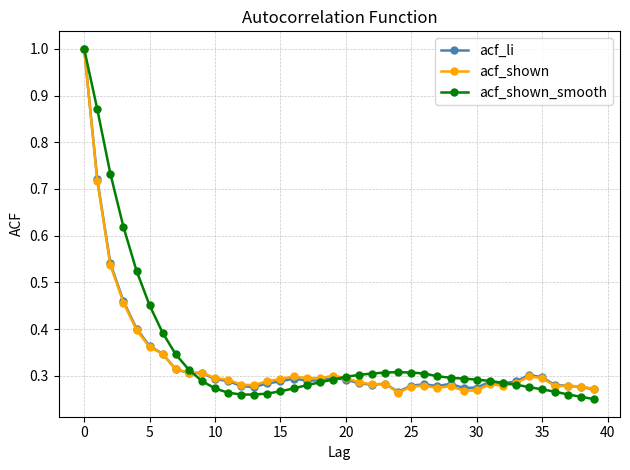

At how many categories does at least one series exceed 0?

40